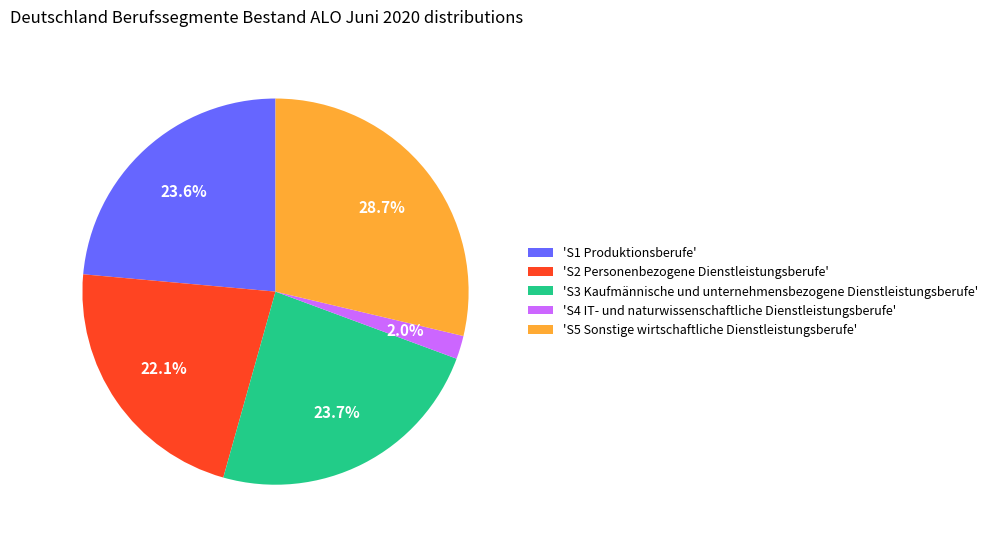

Is there any slice that represents more than half of the pie?

No